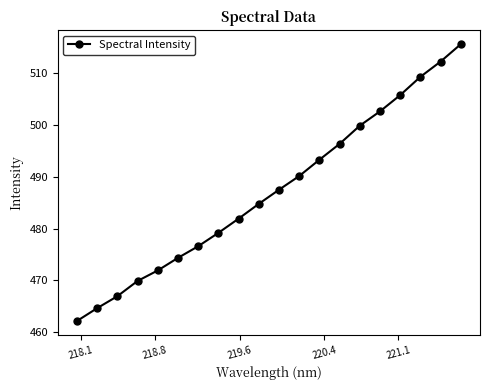

How many lines are shown in the chart?

1